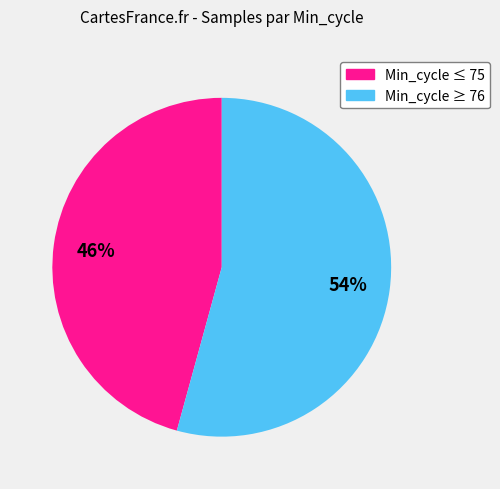

How many segments does this pie chart have?

2